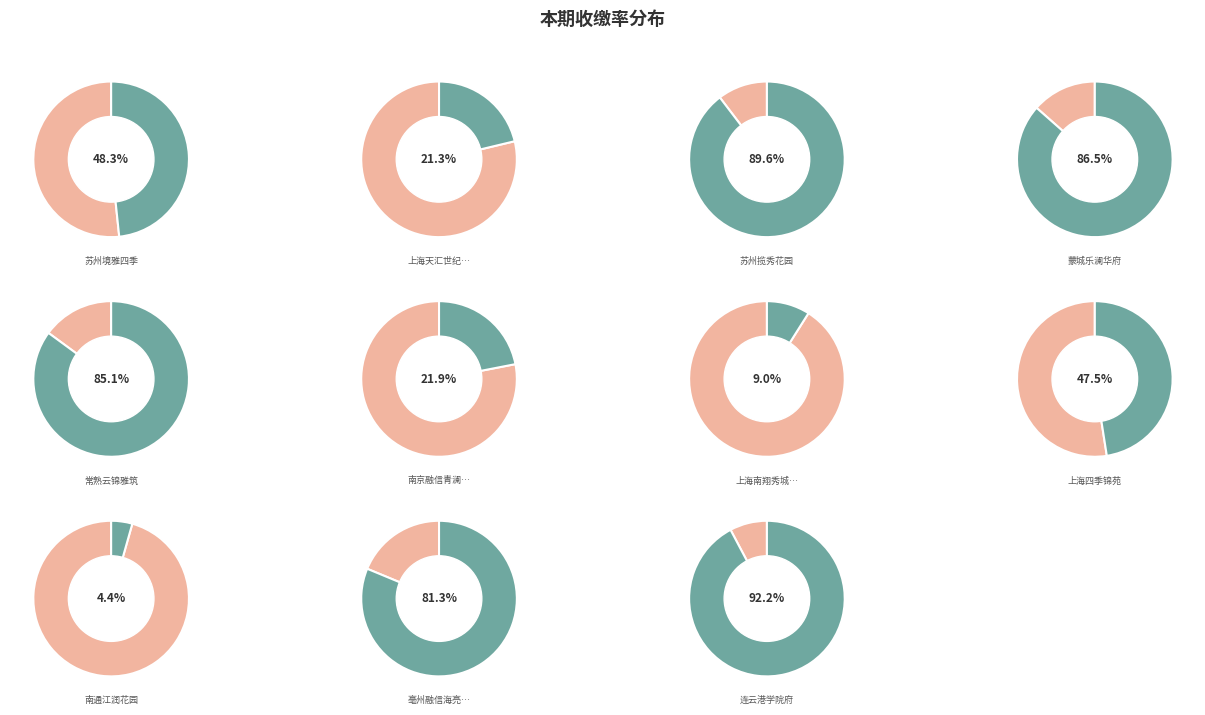

How many slices are in this pie chart?

11